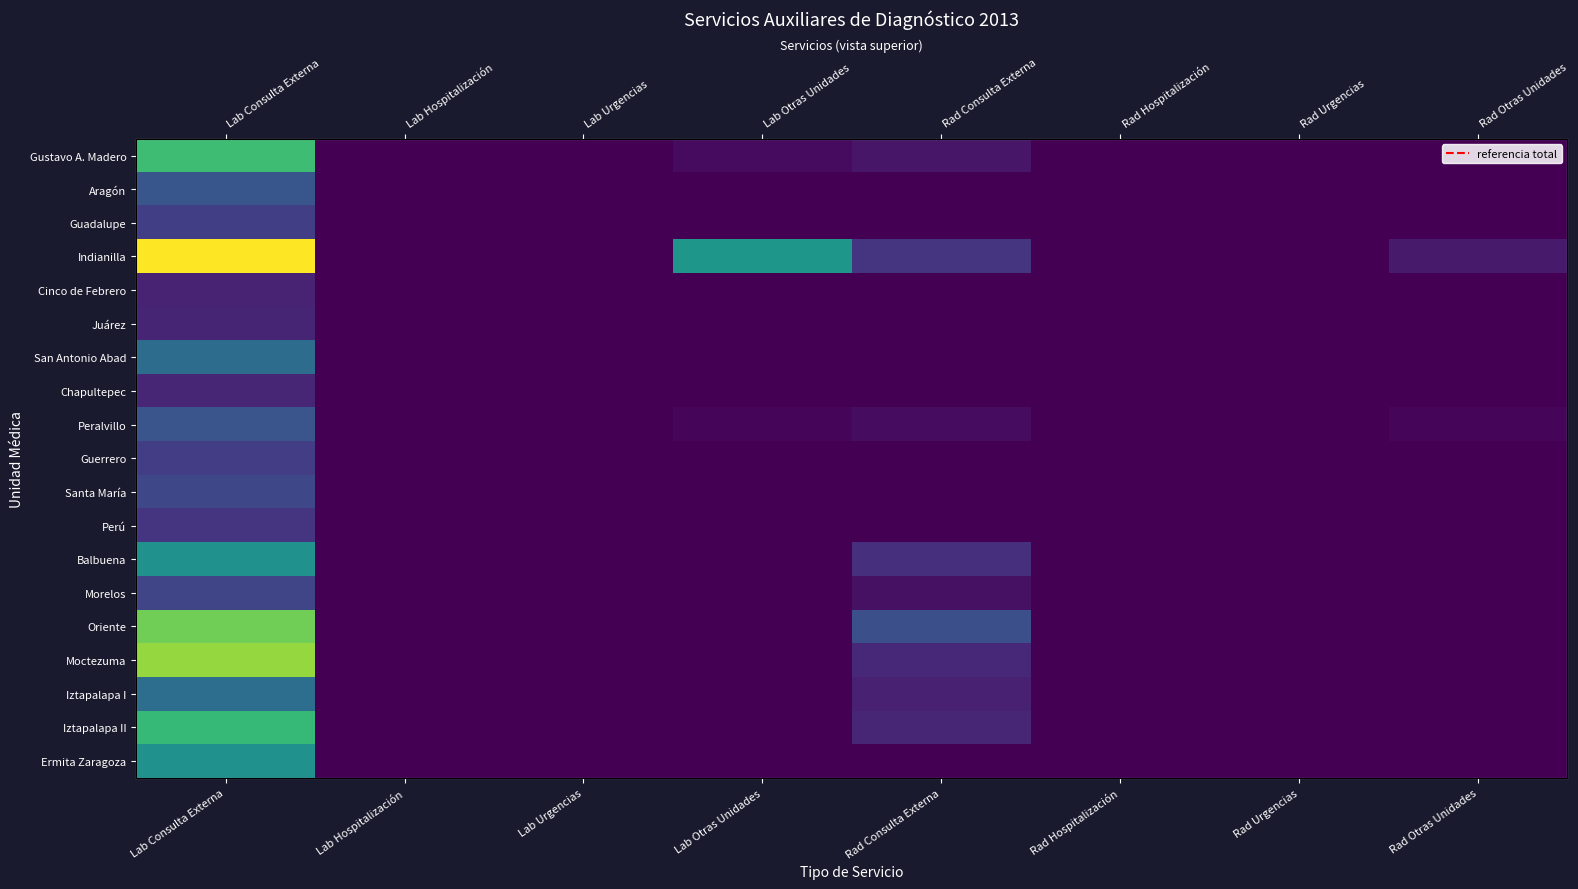

What is the difference between the highest and lowest values at Rad Consulta Externa?

21184